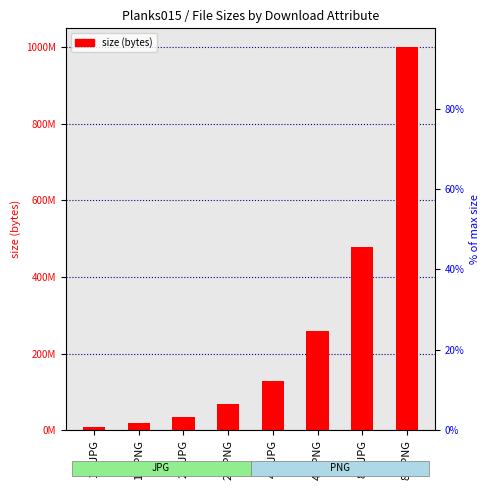

List the labels in order of value, smallest first.

1K-JPG, 1K-PNG, 2K-JPG, 2K-PNG, 4K-JPG, 4K-PNG, 8K-JPG, 8K-PNG